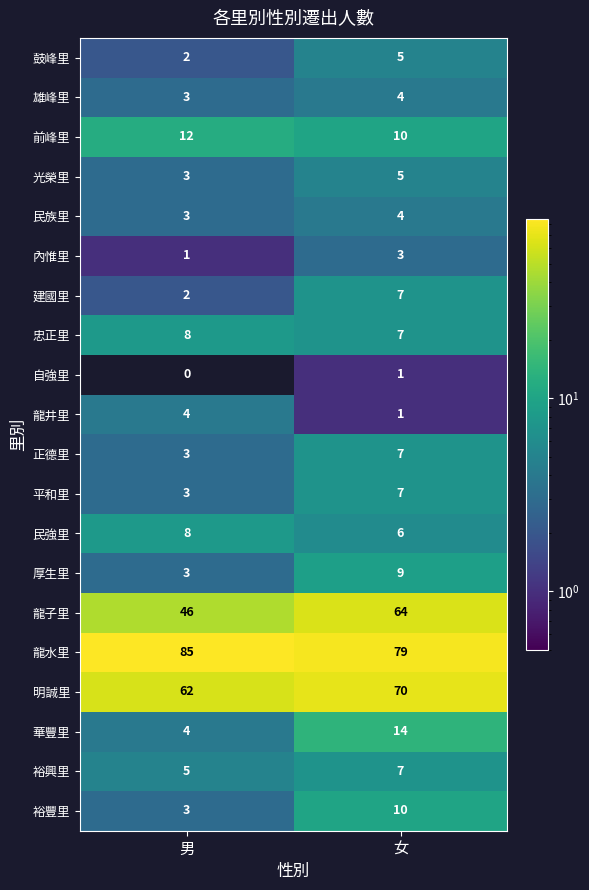

The 民族里 series shows 1 at 女. True or false?

False